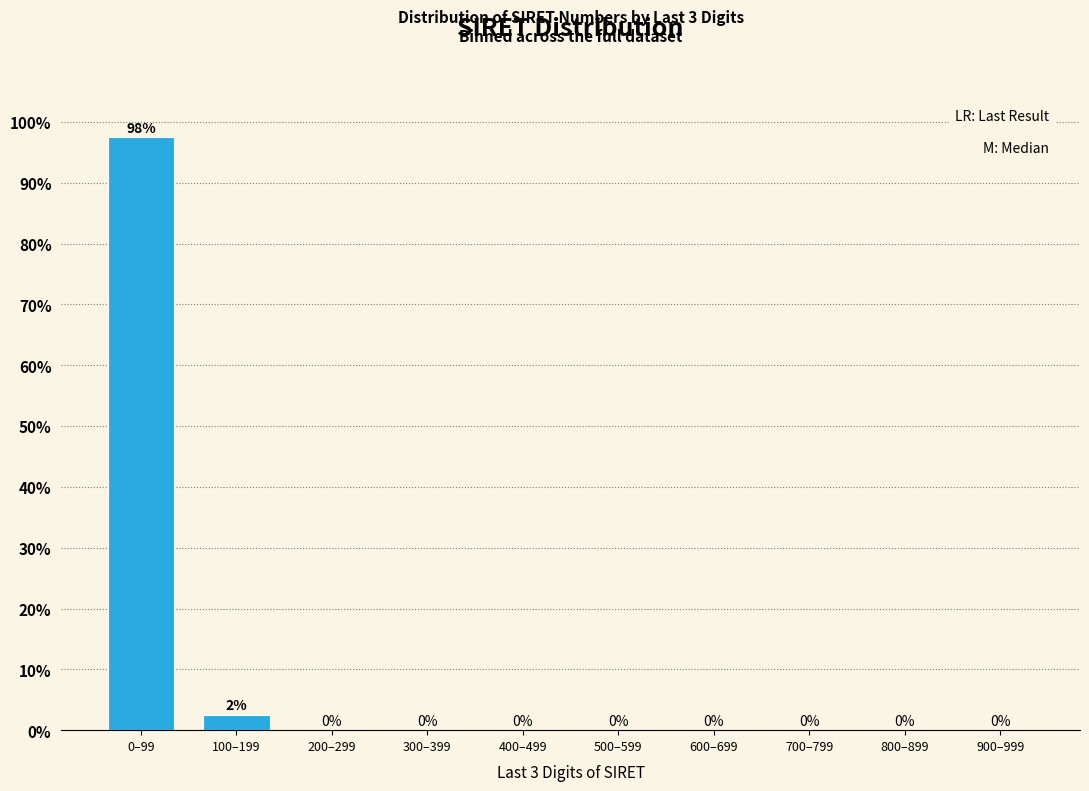

What is the maximum value shown in the chart?

97.5